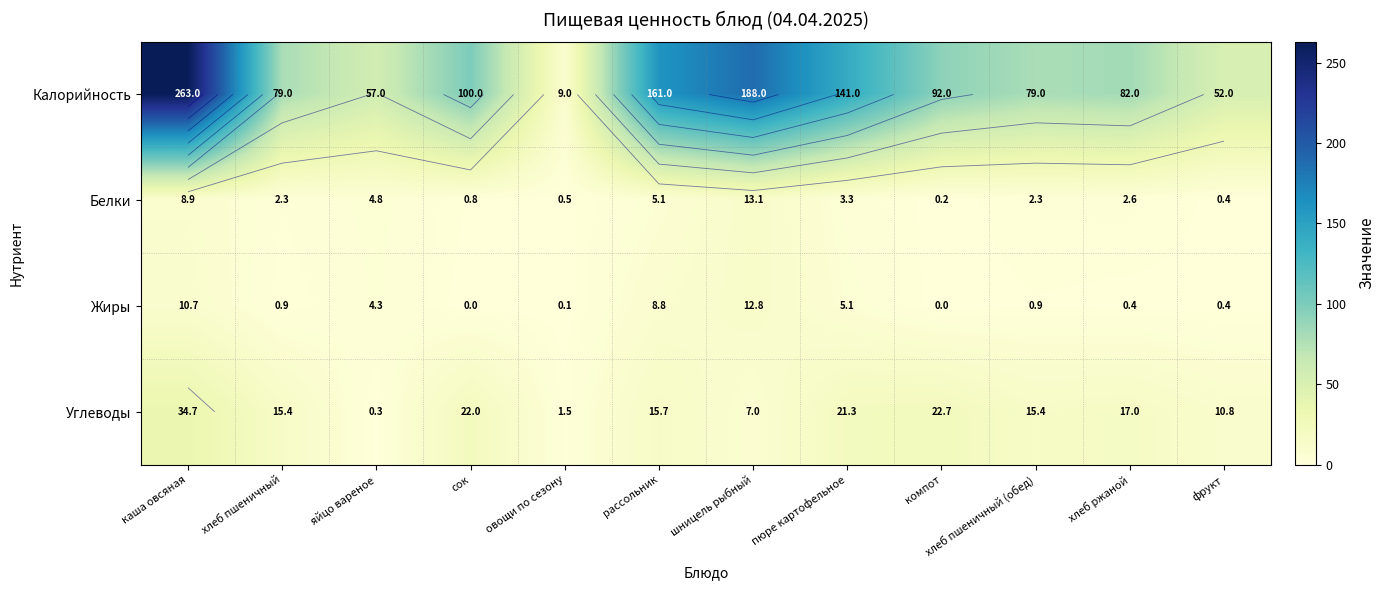

Which series has the largest total across all categories?

Калорийность